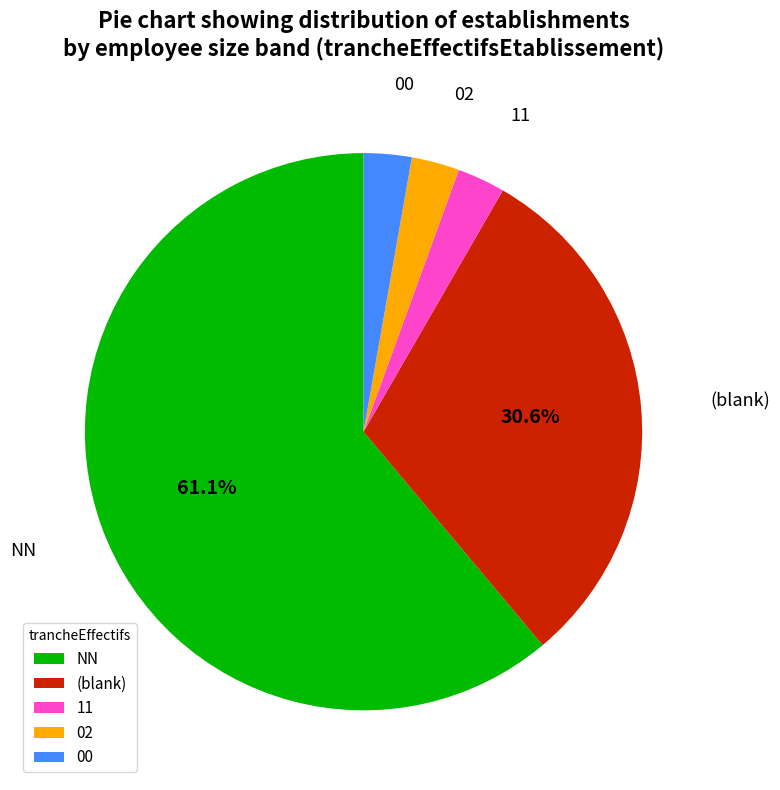

Is NN the majority of the pie?

Yes